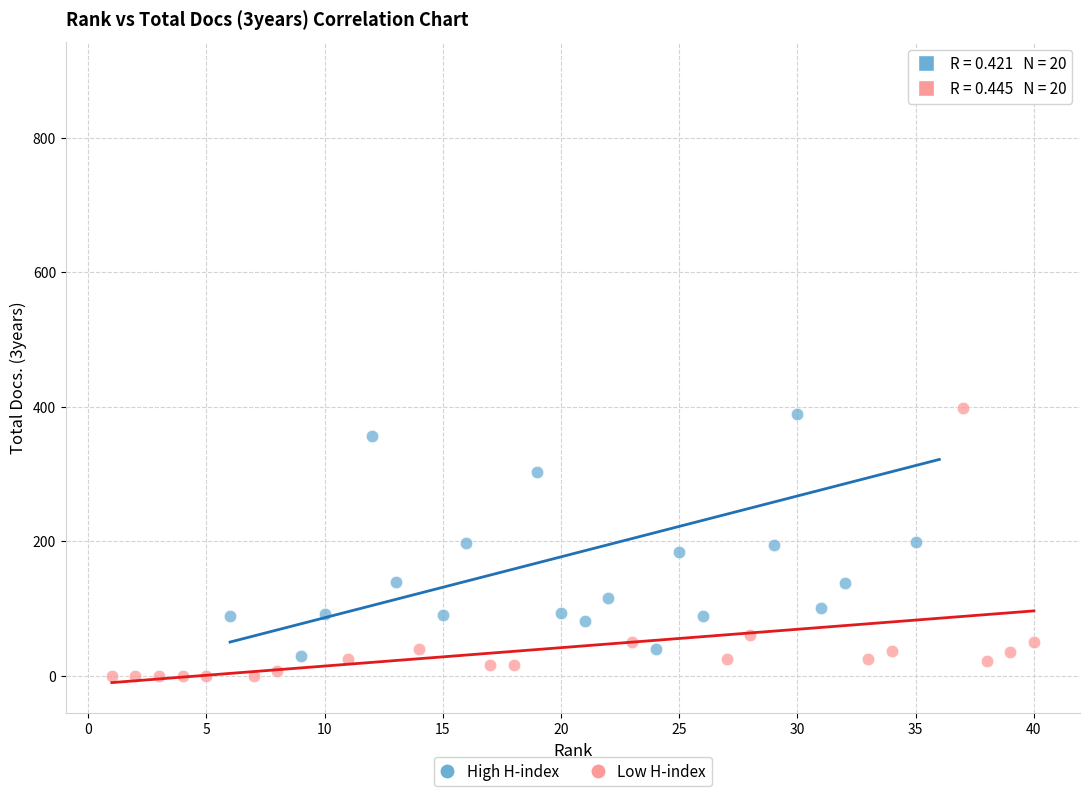

Which series reaches the minimum Y coordinate?

Low H-index